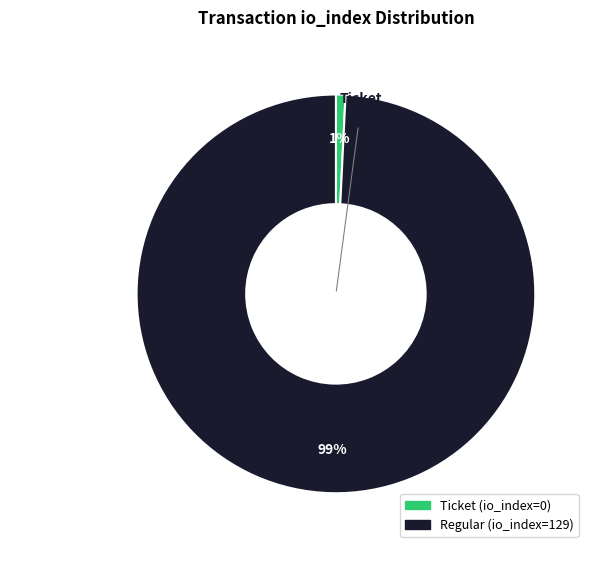

How many segments does this pie chart have?

2